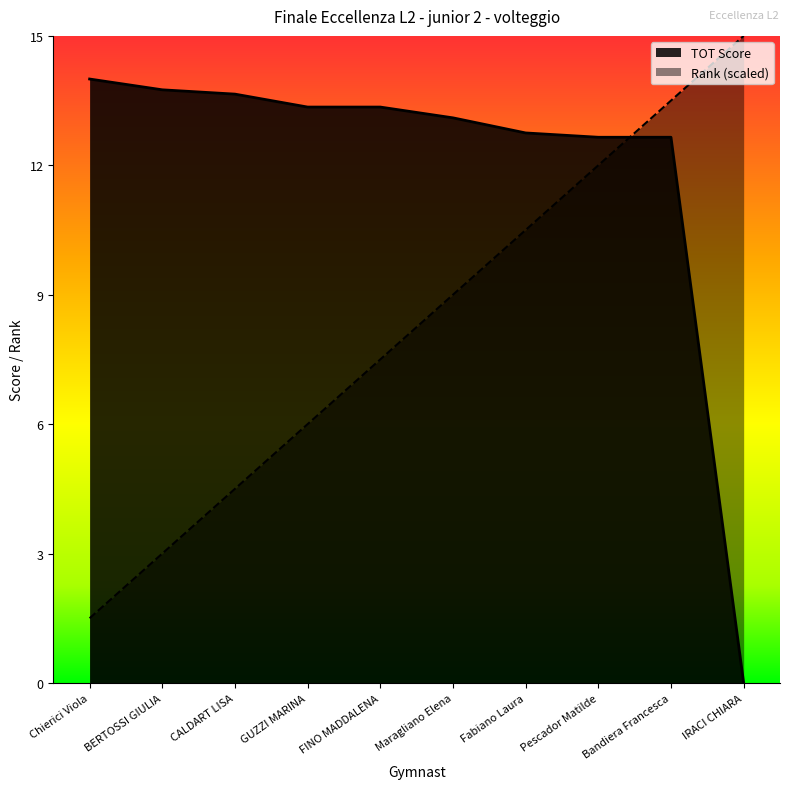

At which label does Rank reach its peak?

IRACI CHIARA